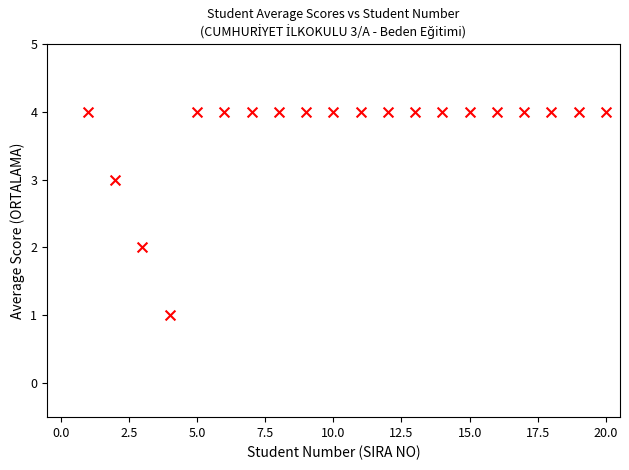

What is the range of Y values (max minus min)?

3